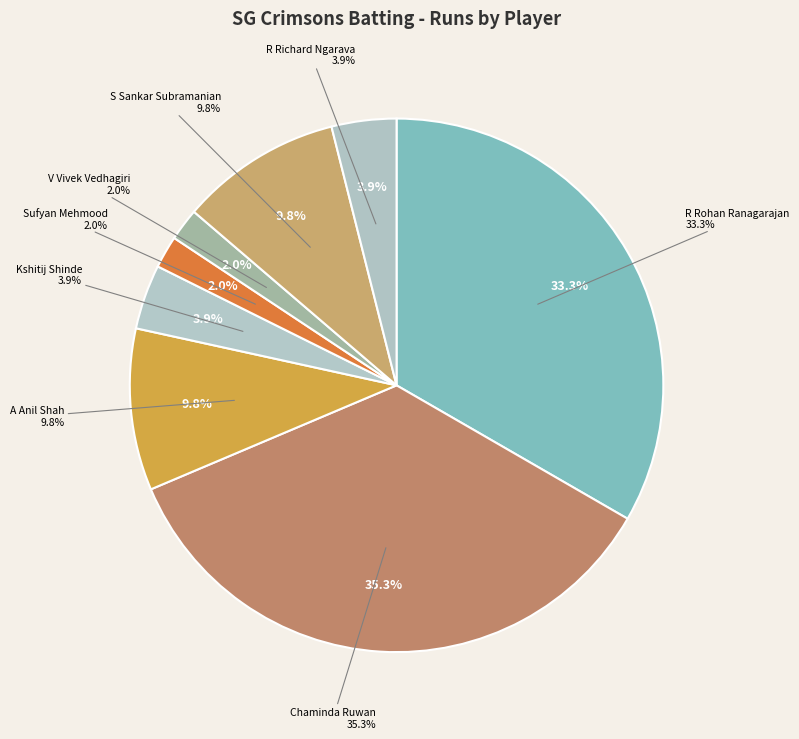

To the nearest percent, what is the difference between the A Anil Shah and R Rohan Ranagarajan slice percentages?

24%